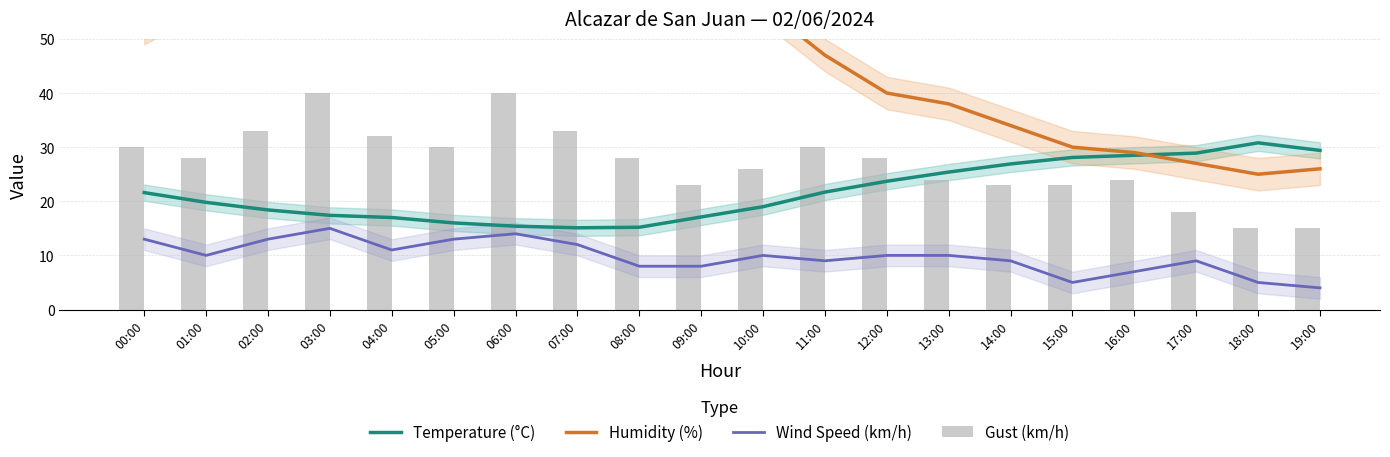

List the series in order of their peak value, highest first.

Humidity (%), Gust (km/h), Temperature (°C), Wind Speed (km/h)